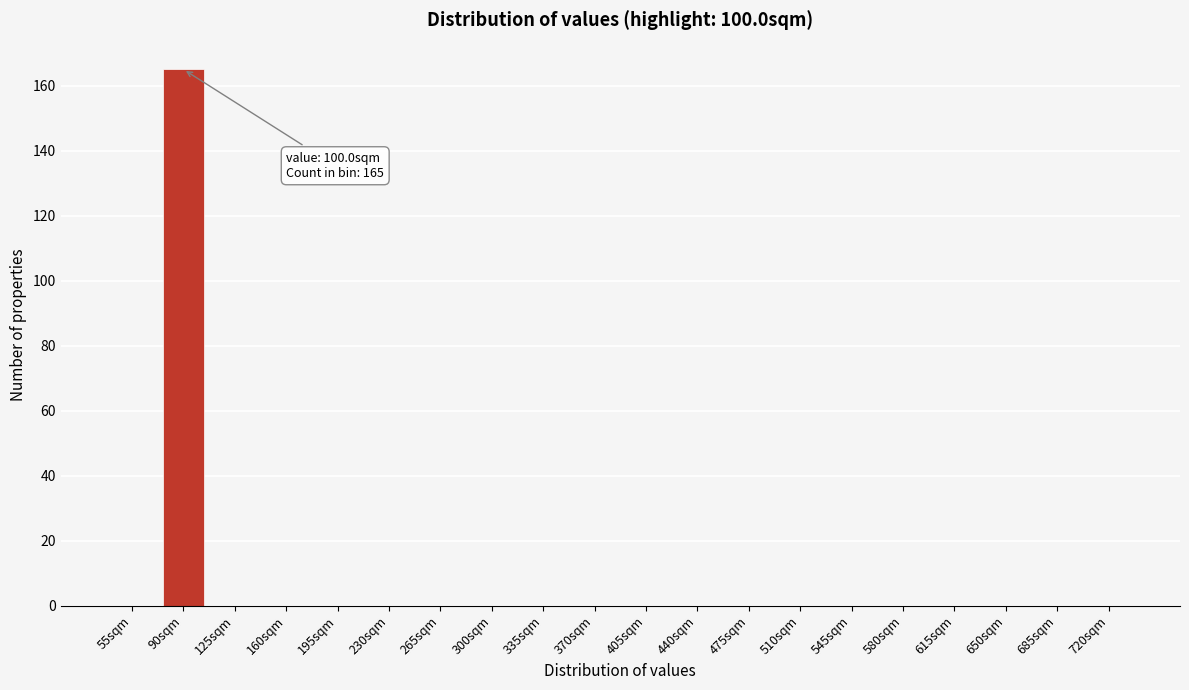

Reading left to right, what are all the values shown in this chart?

55sqm=0	90sqm=165	125sqm=0	160sqm=0	195sqm=0	230sqm=0	265sqm=0	300sqm=0	335sqm=0	370sqm=0	405sqm=0	440sqm=0	475sqm=0	510sqm=0	545sqm=0	580sqm=0	615sqm=0	650sqm=0	685sqm=0	720sqm=0